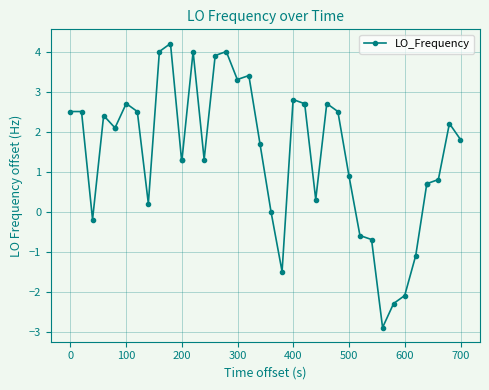

How many lines are shown in the chart?

1